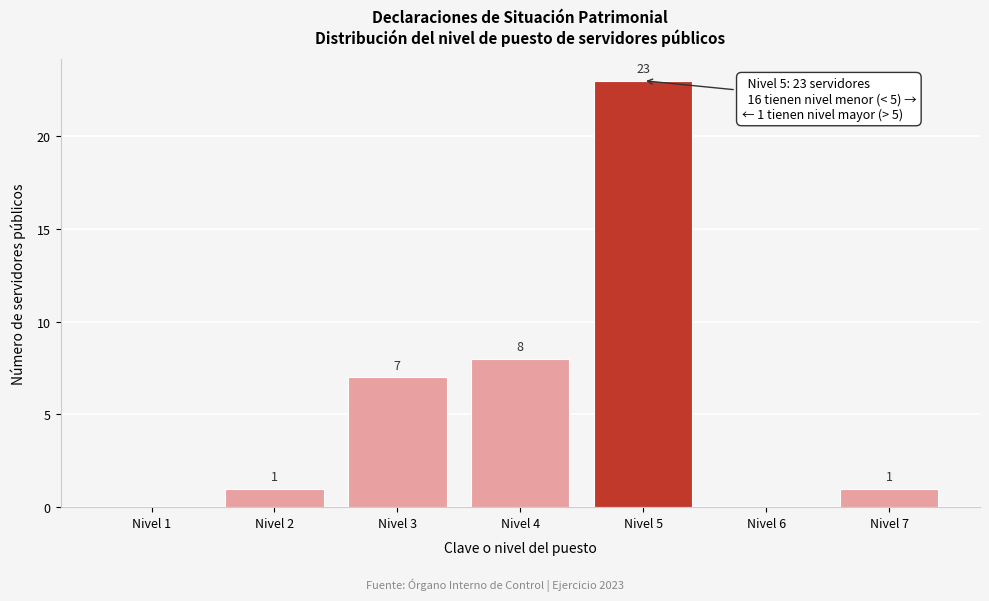

Reading left to right, what are all the values shown in this chart?

Nivel 1=0	Nivel 2=1	Nivel 3=7	Nivel 4=8	Nivel 5=23	Nivel 6=0	Nivel 7=1